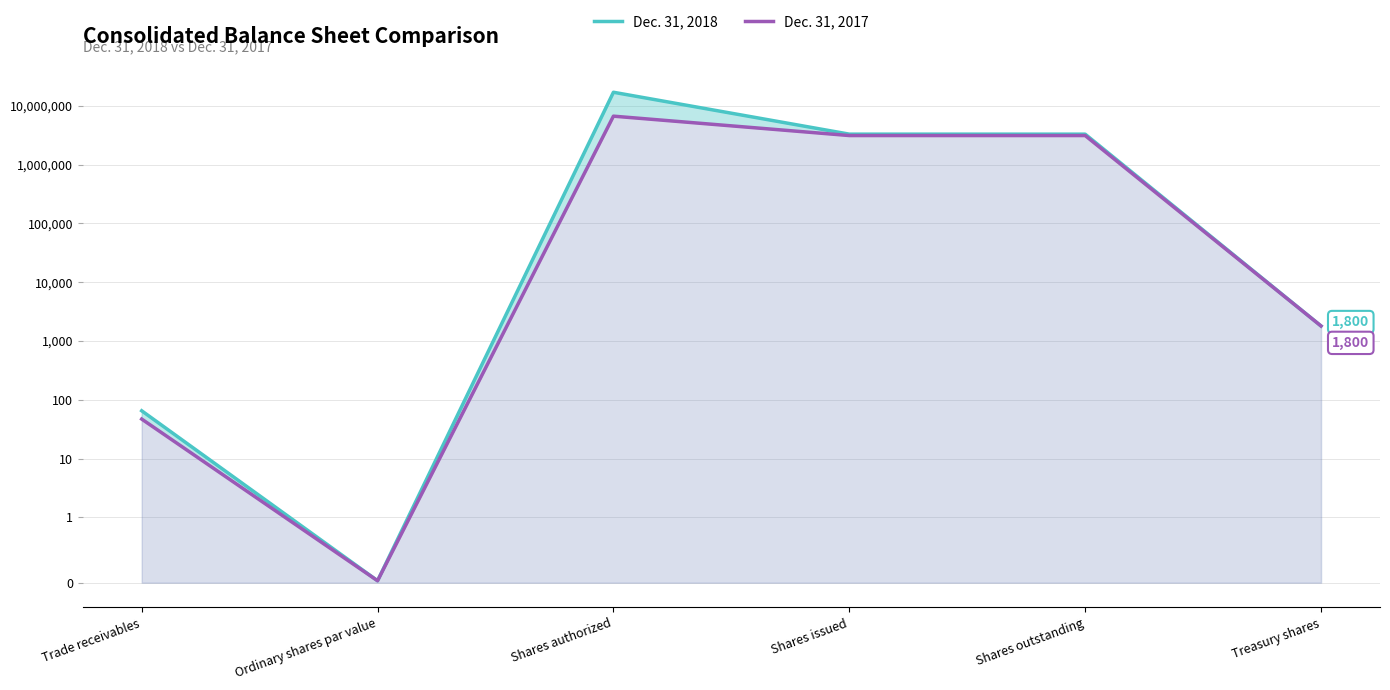

What is the maximum value shown in the chart?

17000000.0